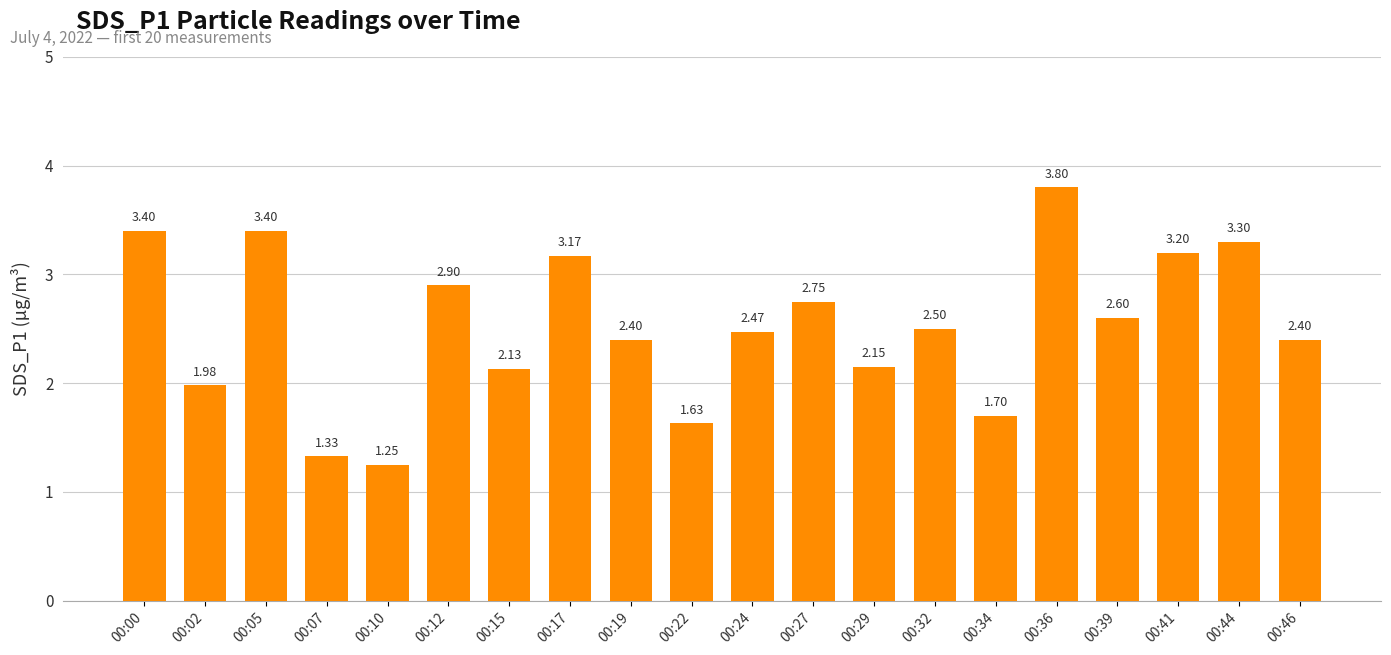

What is the sum of the values at 00:39 and 00:05?

6.0